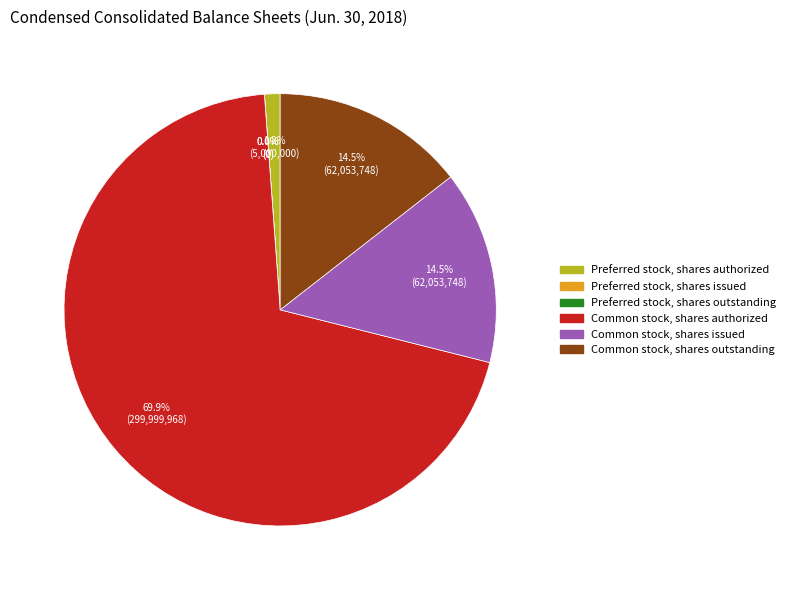

Which category has the biggest portion of the pie?

Common stock, shares authorized